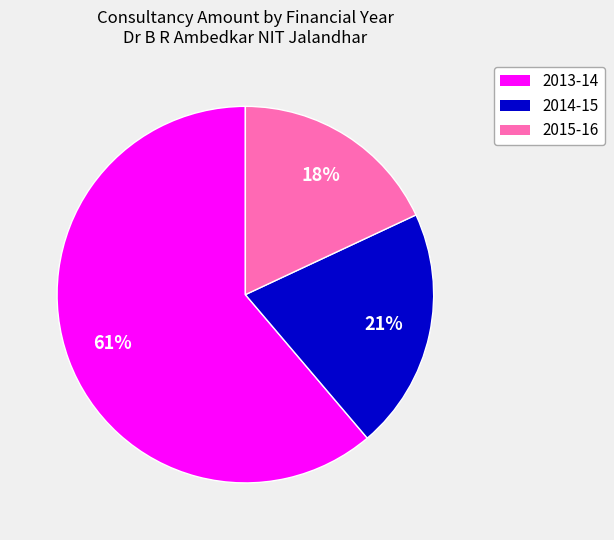

Is there a majority slice in this chart?

Yes